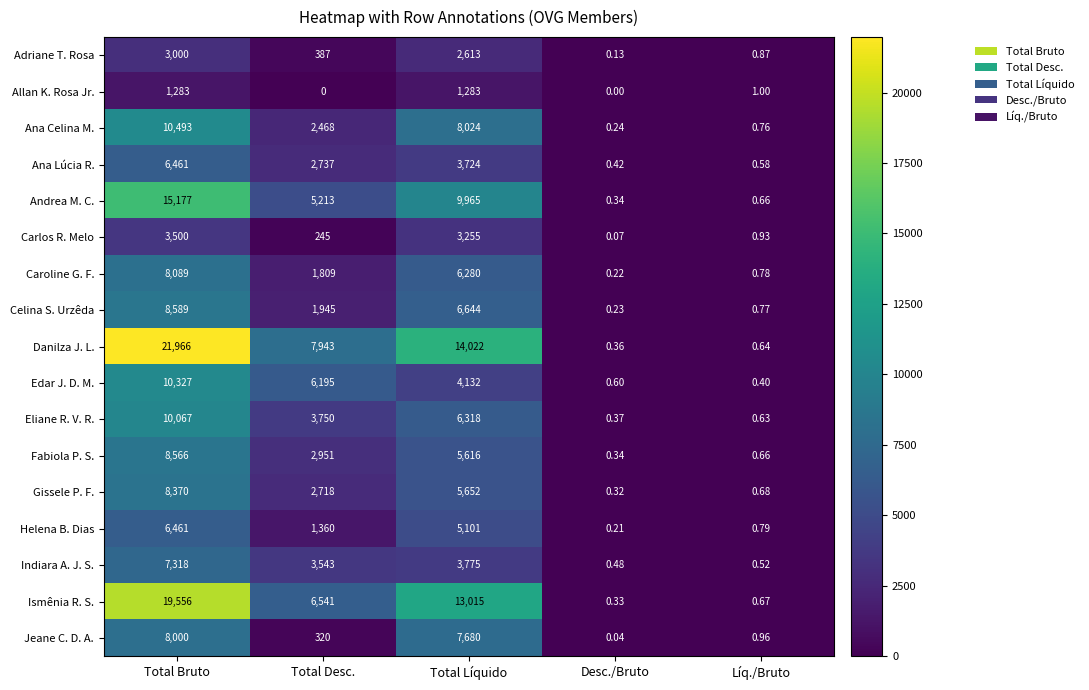

At which label does Jeane C. D. A. reach its minimum?

Desc./Bruto